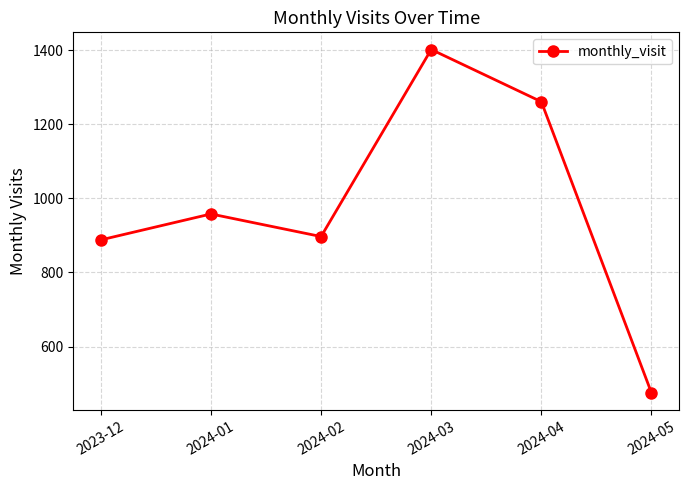

How many distinct data groups are displayed?

1